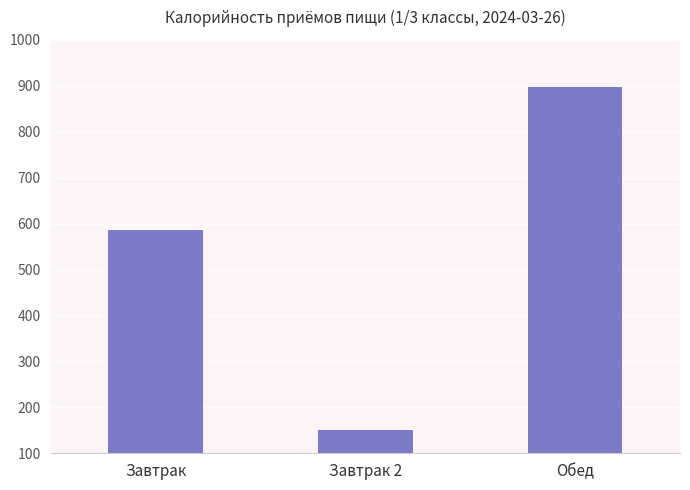

Which has a higher value, Завтрак 2 or Обед?

Обед